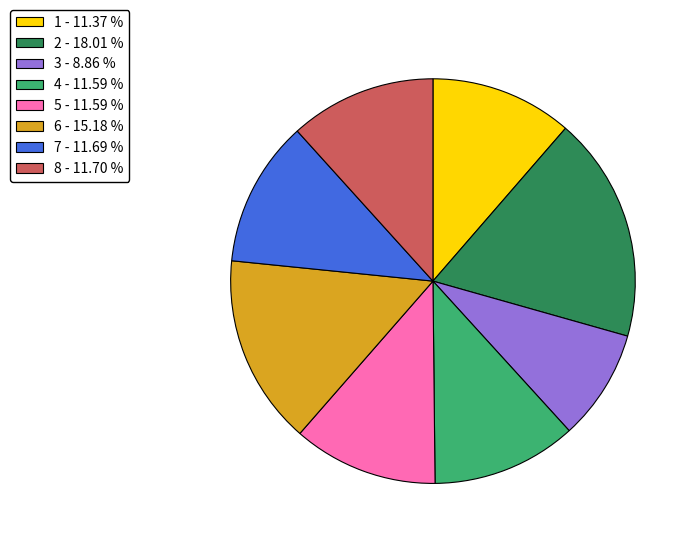

What is the ratio of the value at 3 - 8.86 % to the value at 8 - 11.70 %?

0.8